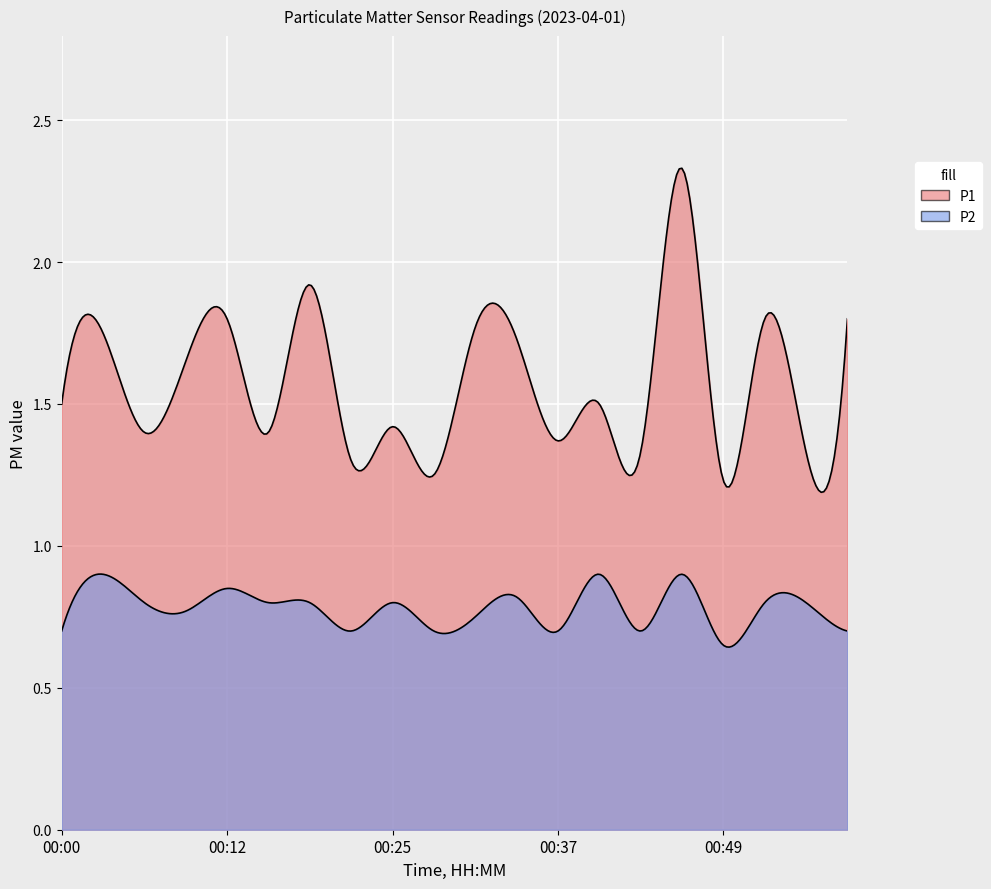

Reading left to right, transcribe all the data shown in this chart.

P1: 1.5	1.8	1.4	1.6	1.8	1.4	1.9	1.3	1.4	1.2	1.8	1.7	1.4	1.5	1.3	2.3	1.2	1.8	1.3	1.8
P2: 0.7	0.9	0.8	0.8	0.8	0.8	0.8	0.7	0.8	0.7	0.8	0.8	0.7	0.9	0.7	0.9	0.7	0.8	0.8	0.7